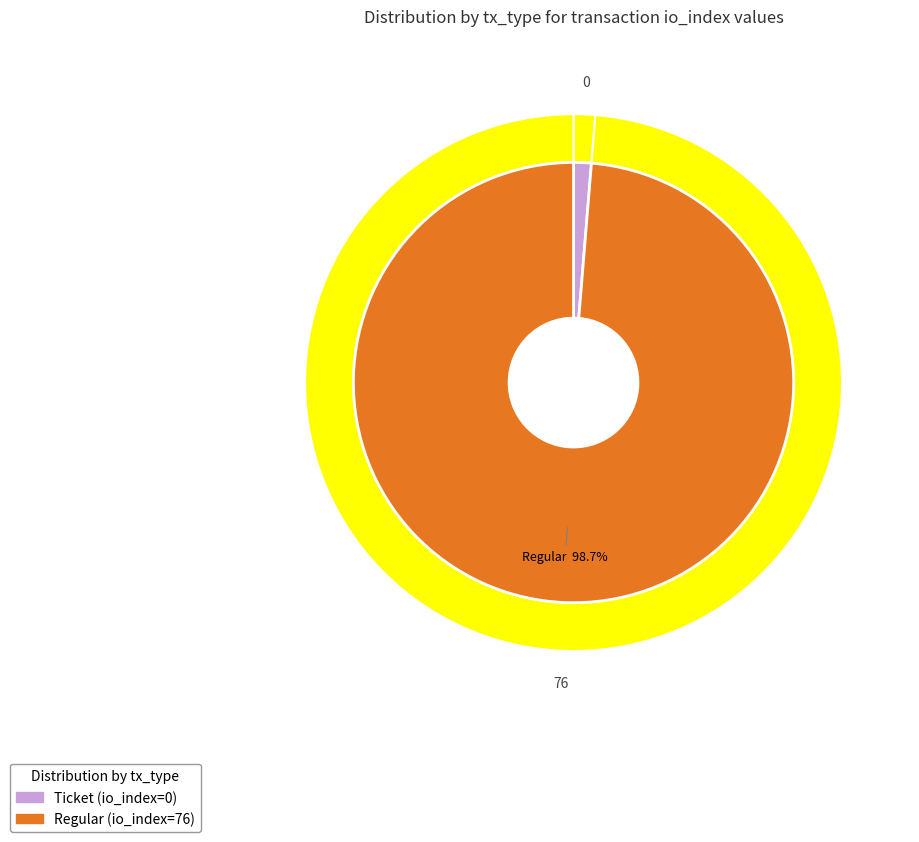

True or false: Regular accounts for 99% of the total.

False